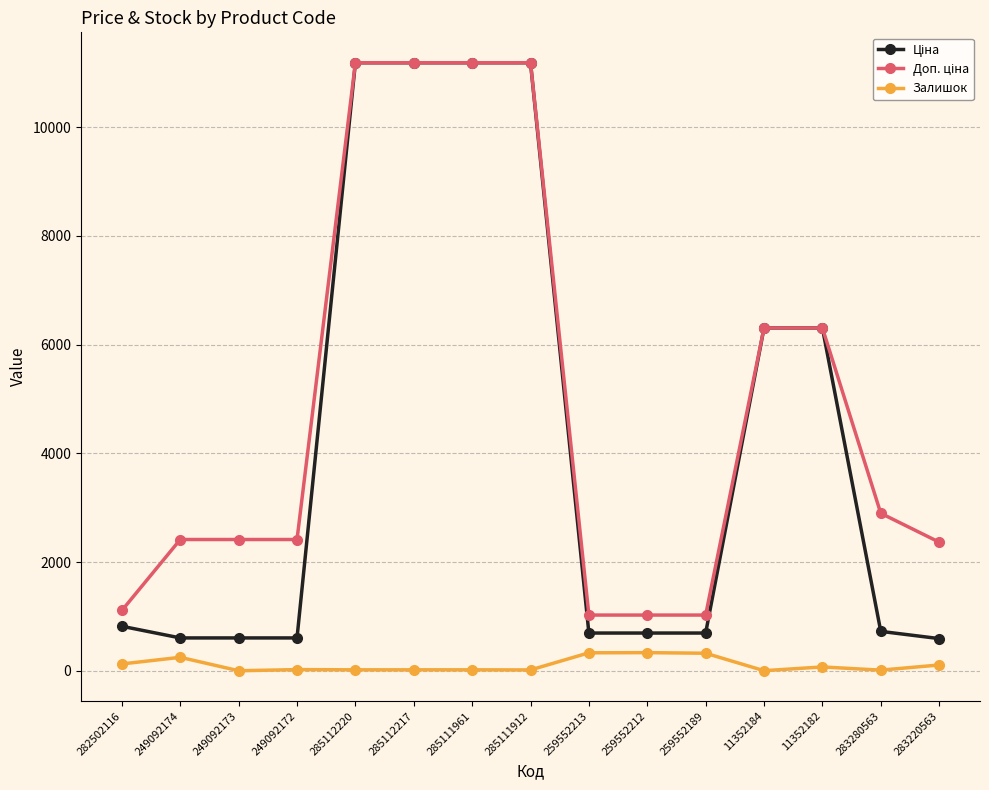

True or false: Залишок has more than 1 interior local peaks.

True